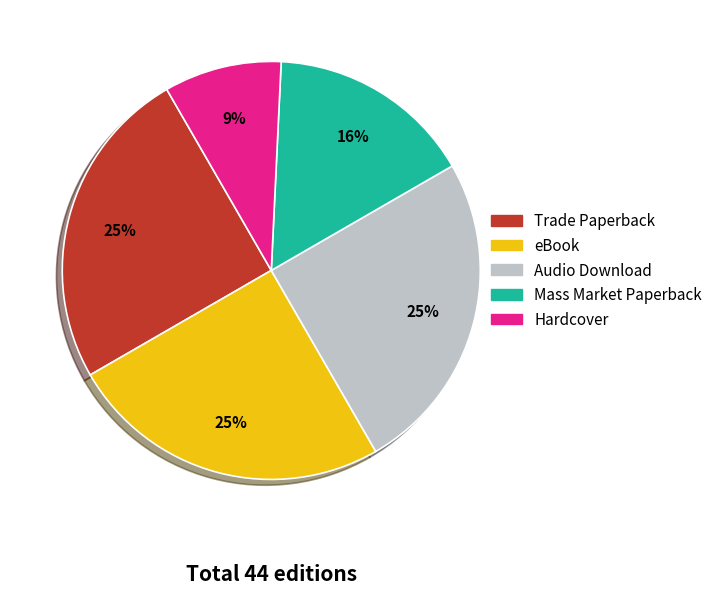

Is it true that Trade Paperback is 25% of the pie?

True